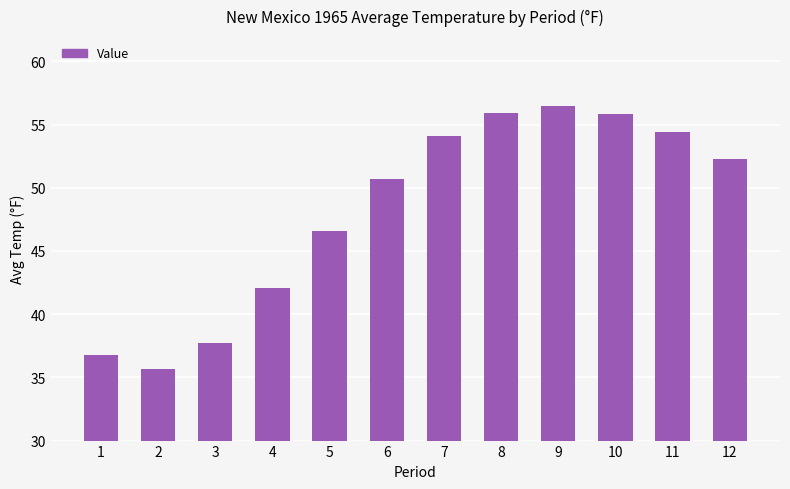

How many categories are shown in the chart?

12